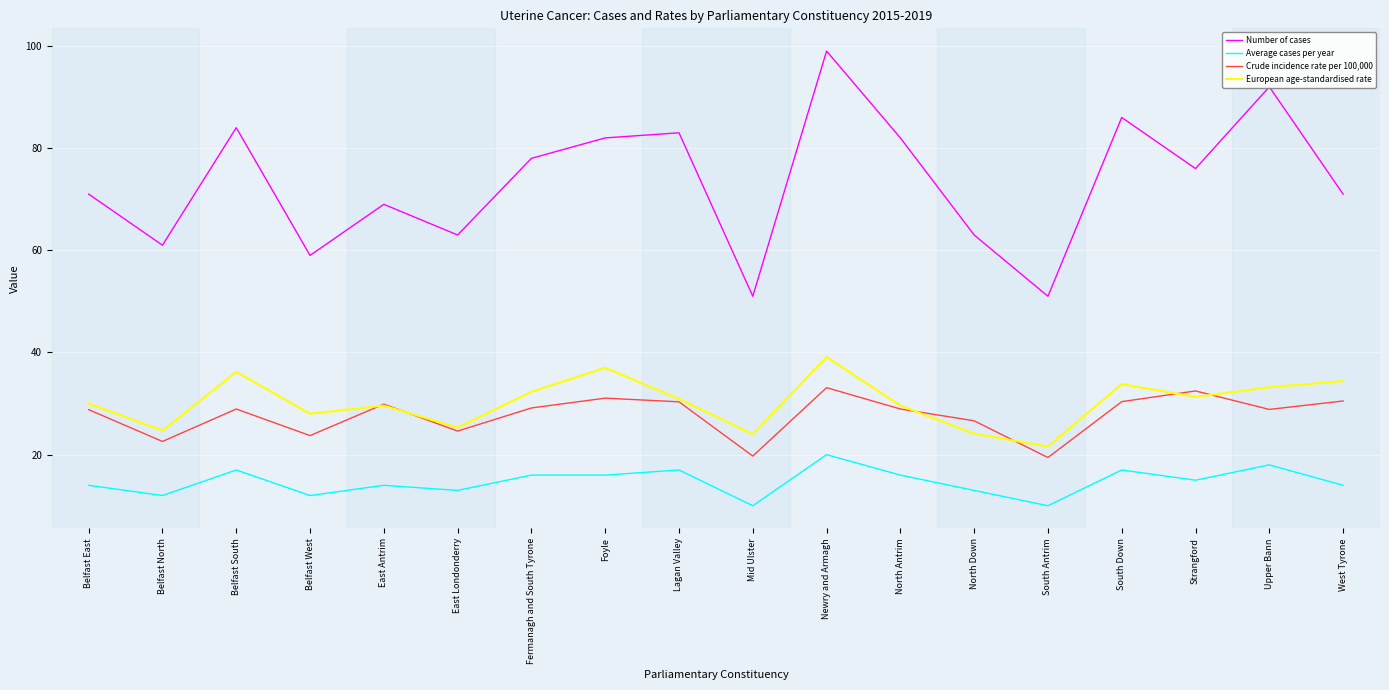

What is the difference between the Crude incidence rate per 100,000 values at Strangford and Foyle?

1.4